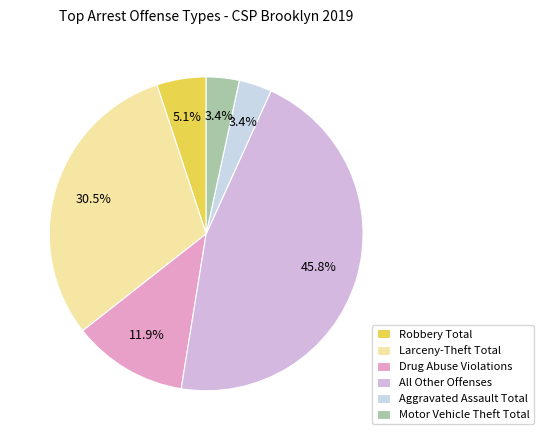

What percentage is NOT represented by Larceny-Theft Total?

69.5%